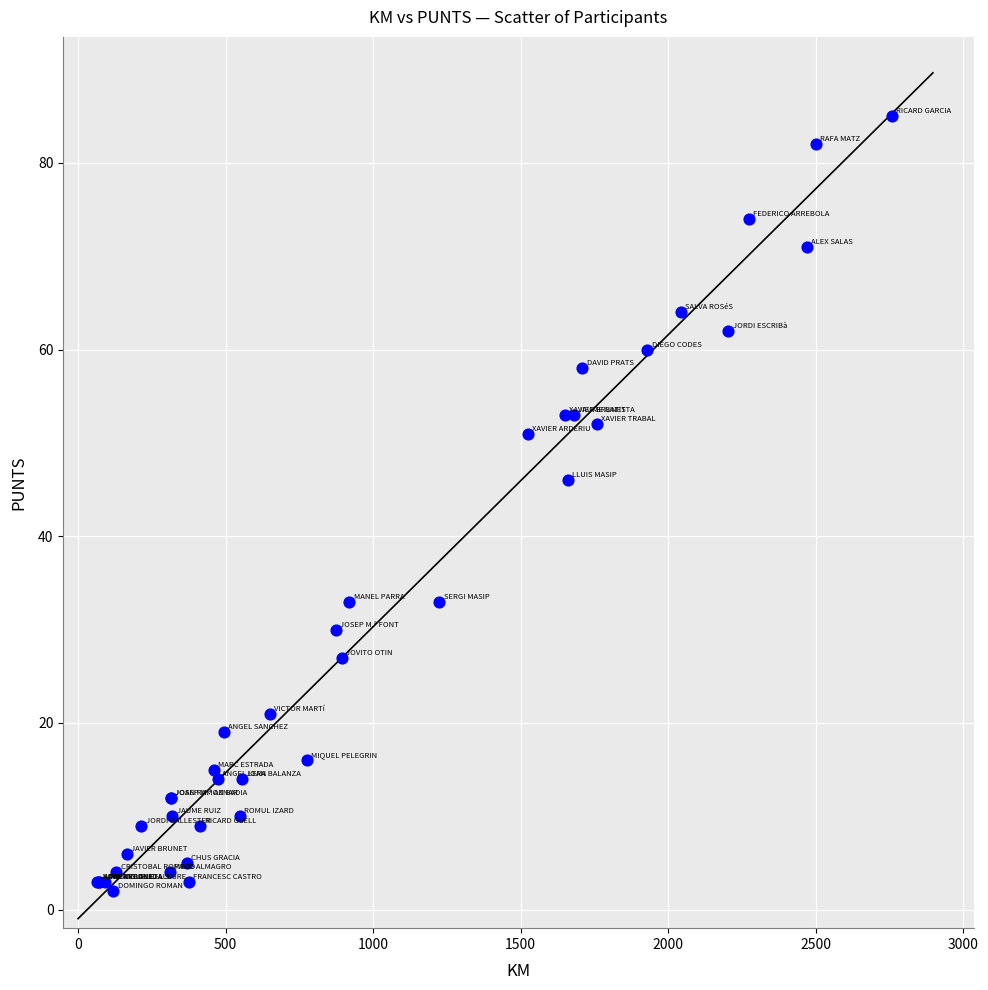

What Y value in the scatter plot is closest to 43?

46